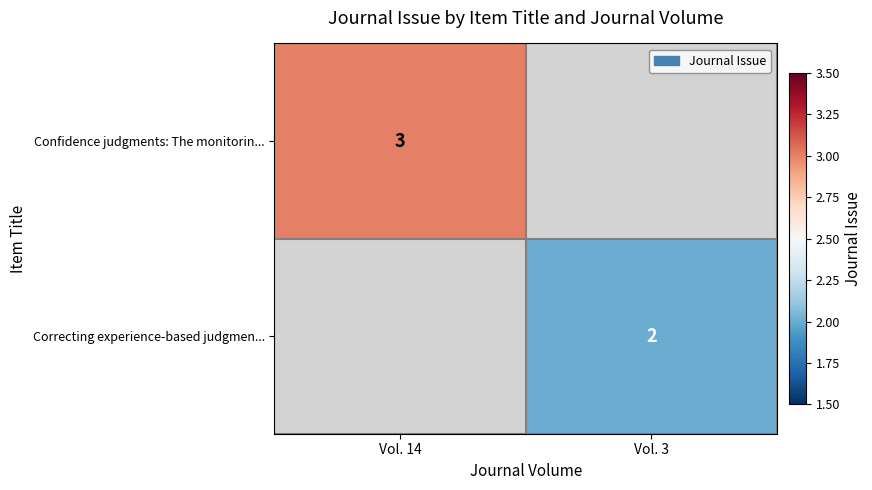

The value of Correcting experience-based judgmen... at Vol. 3 is 2. True or false?

True